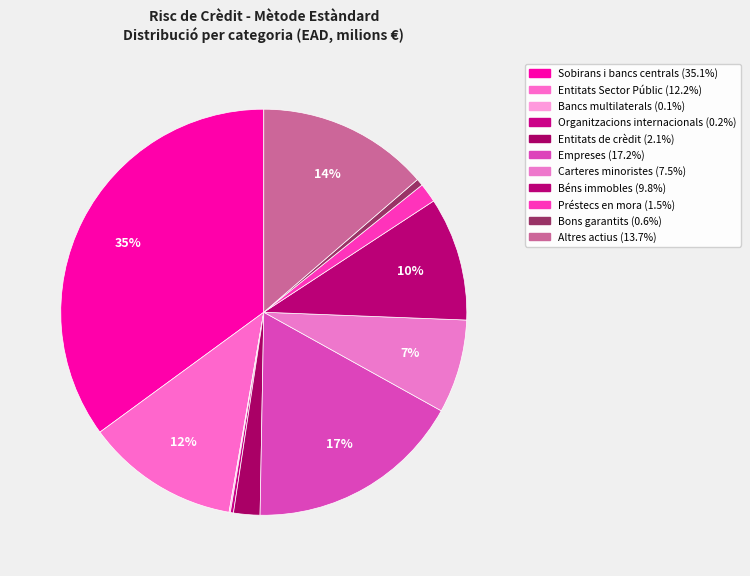

Approximately how many times larger is the value at Bons garantits compared to Préstecs en mora?

0.4